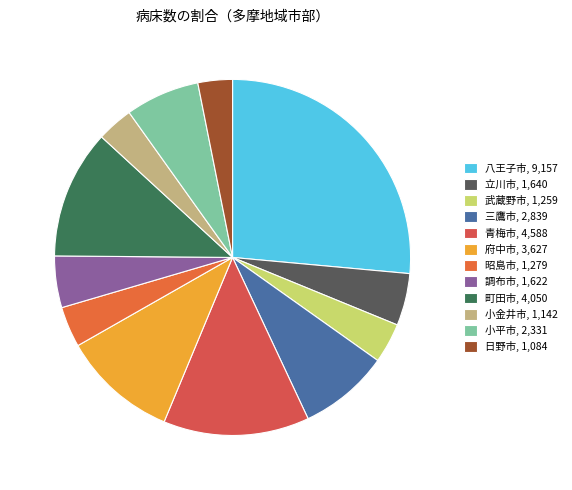

Combined, what portion of the pie is 府中市 and 町田市?

22.2%